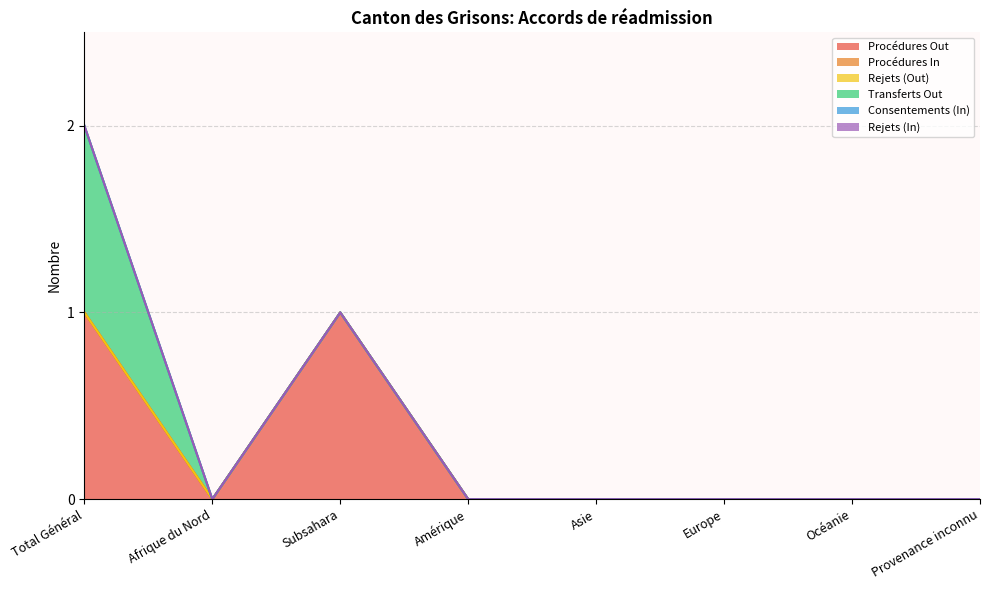

True or false: Transferts Out and Consentements (In) cross at least once.

False